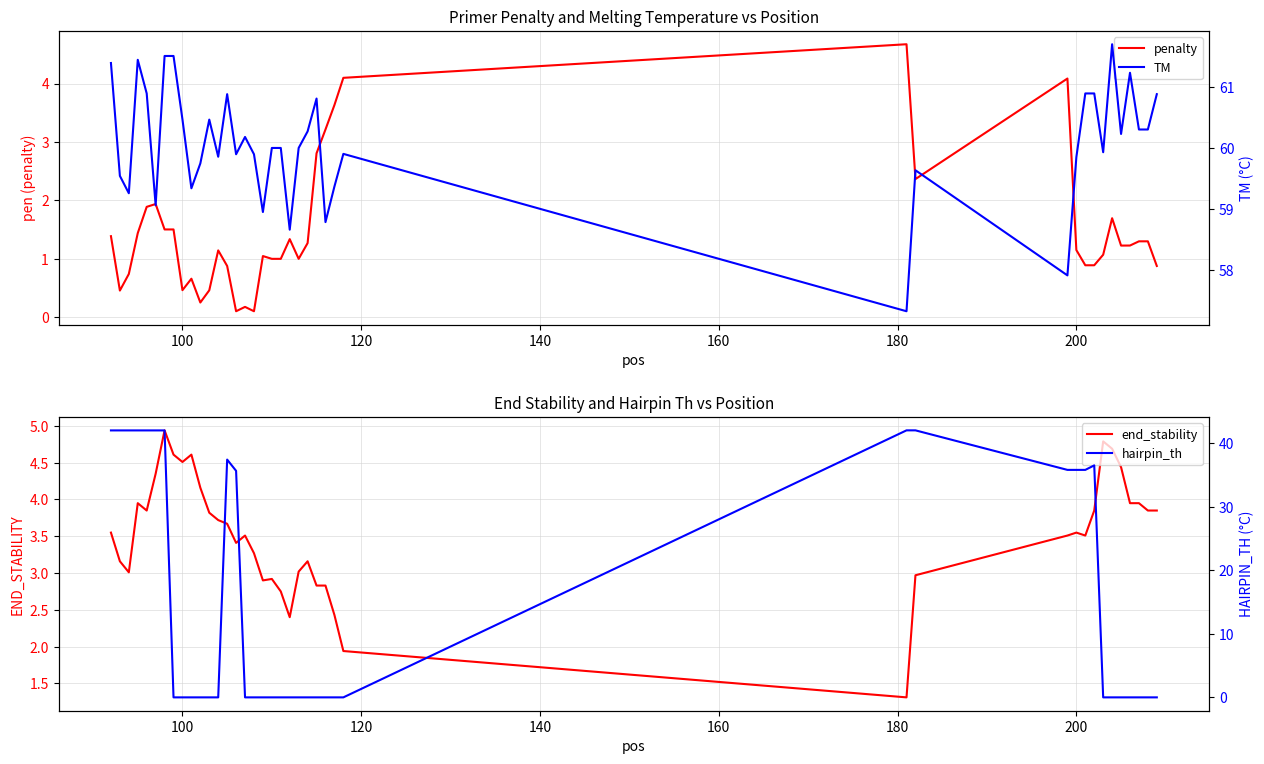

What is the difference between the second highest and second lowest values in the hairpin_th series?

42.0